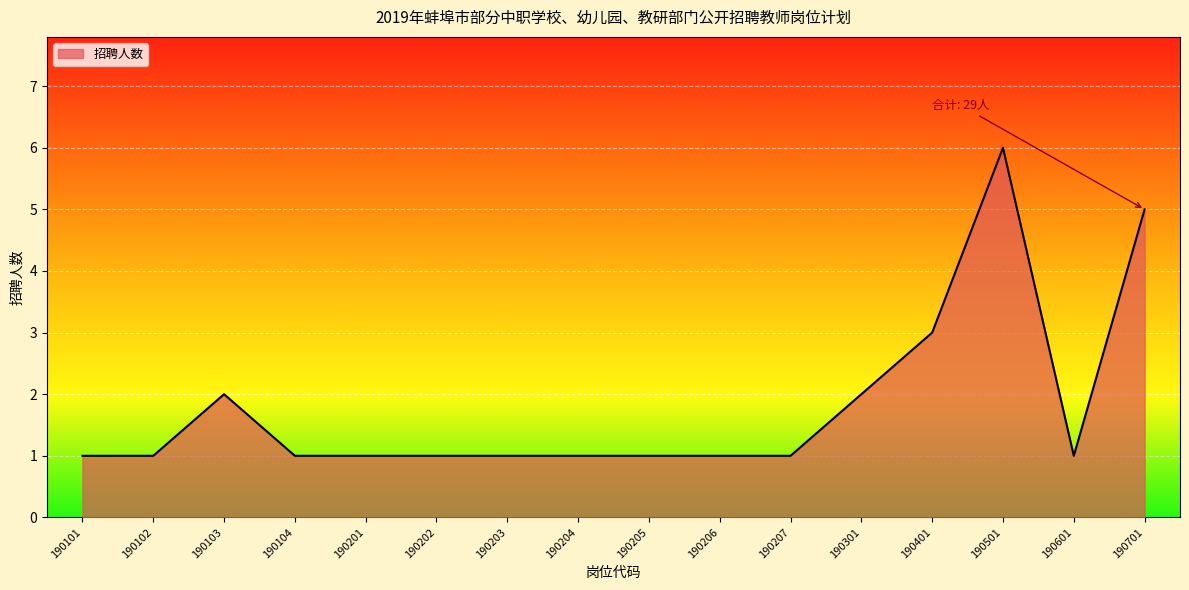

What is the change in value from 190301 to 190401?

+1